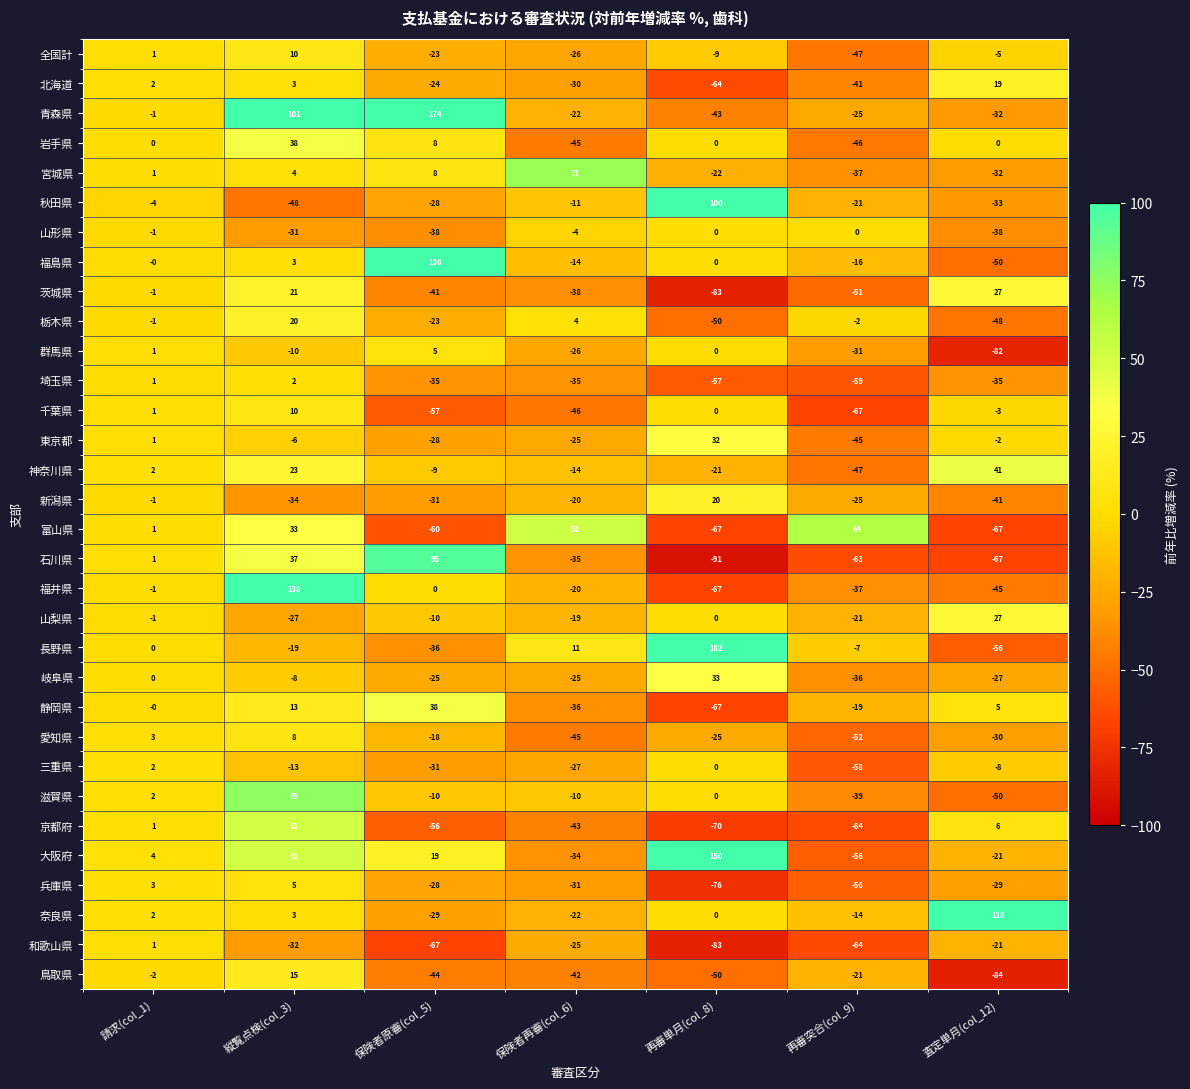

At how many categories does at least one series exceed 50?

6